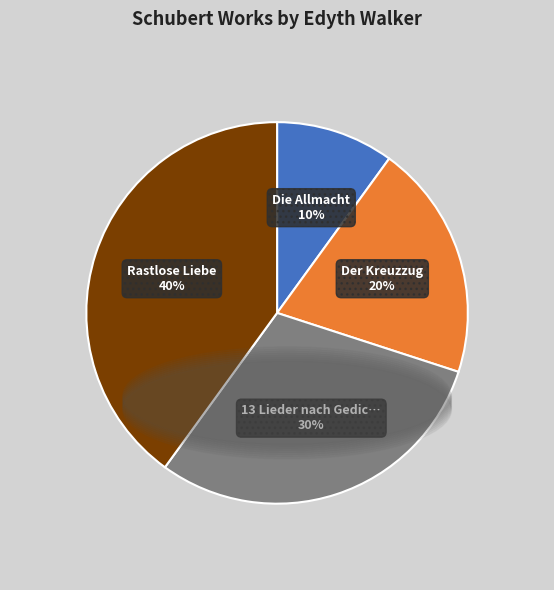

Does any single category account for the majority?

No